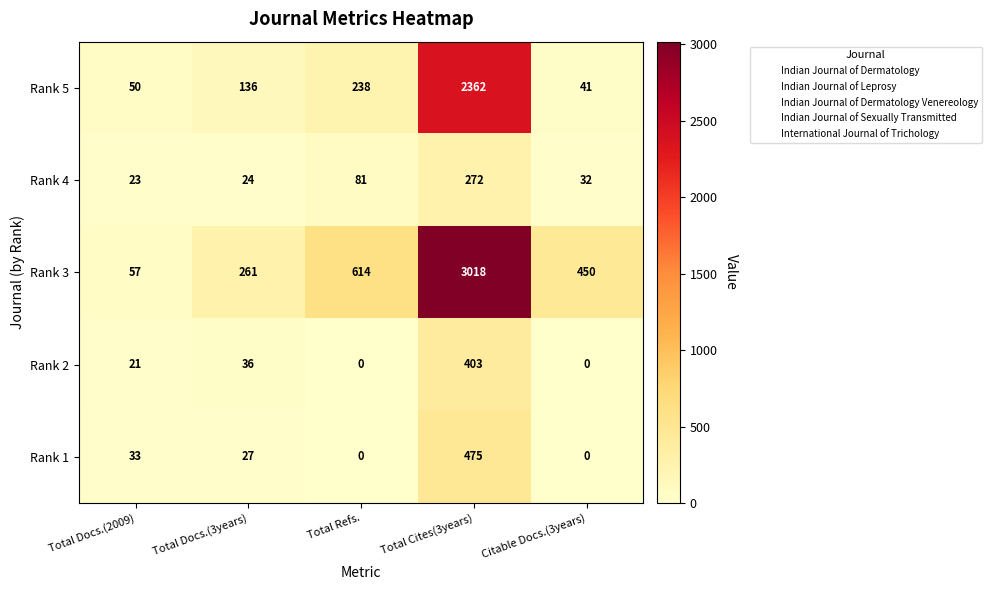

Which category has the highest value in the Rank 5 series?

Total Cites(3years)